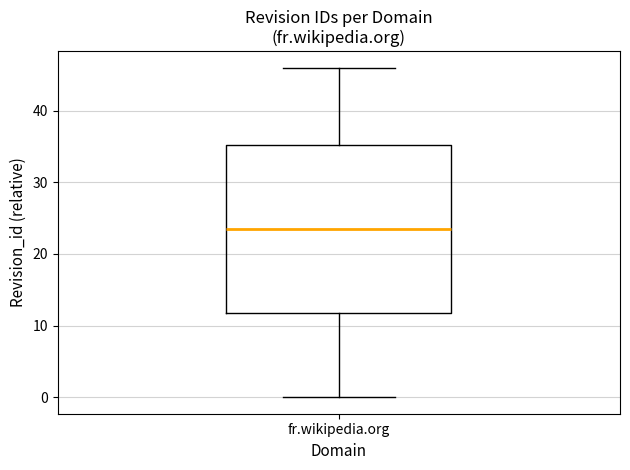

Read this box plot against the y-axis: the position of the median line, the range covered by the box, and the ends of both whiskers. The values are not printed on the chart, so give them approximately, as read against the axis.

median 24, box 12 to 35, whiskers 0 to 46